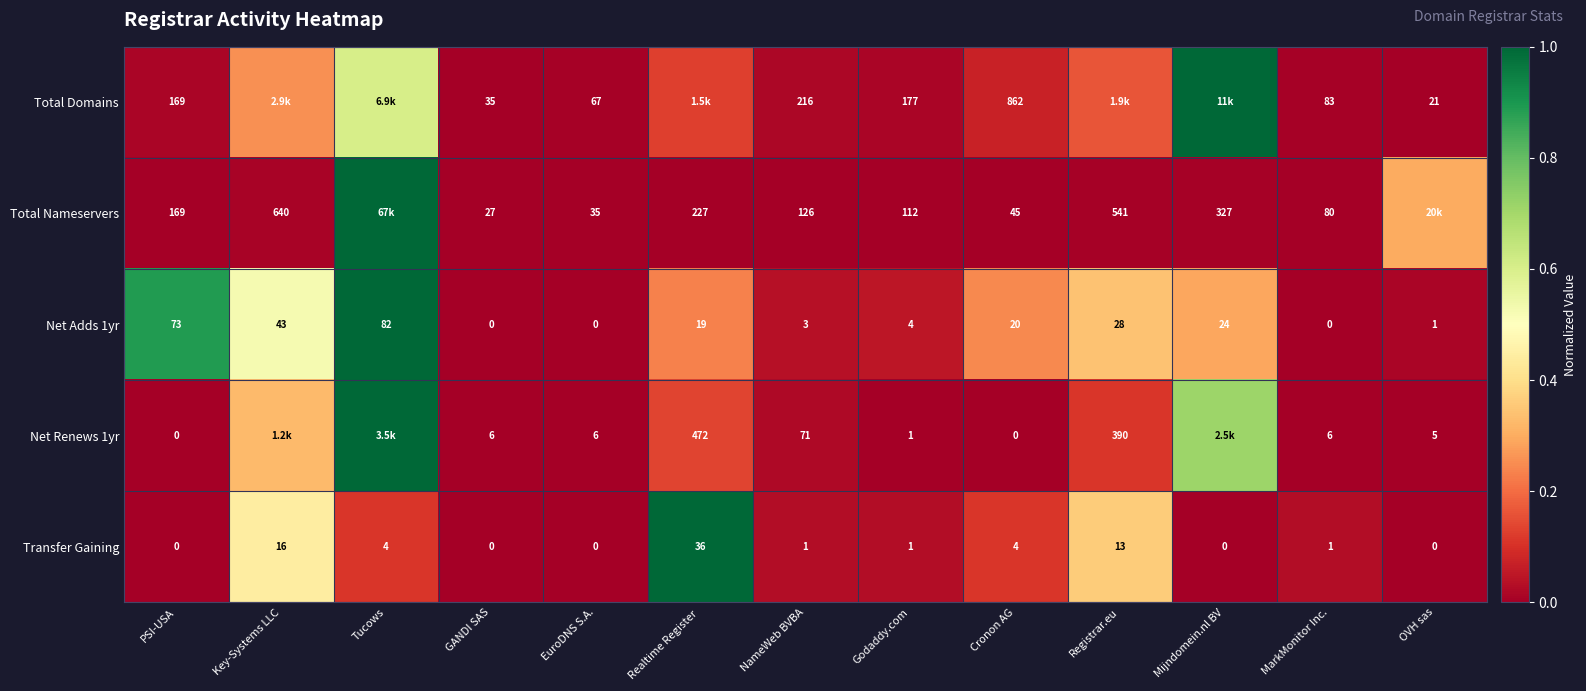

Where is Transfer Gaining nearest to the value 18?

Key-Systems LLC